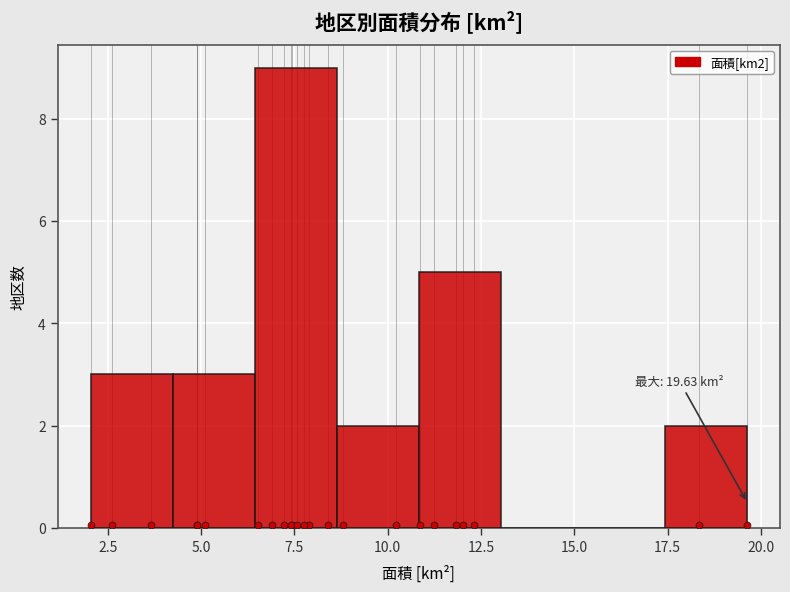

Which range on the x-axis has the tallest bar?

6.5 to 8.5